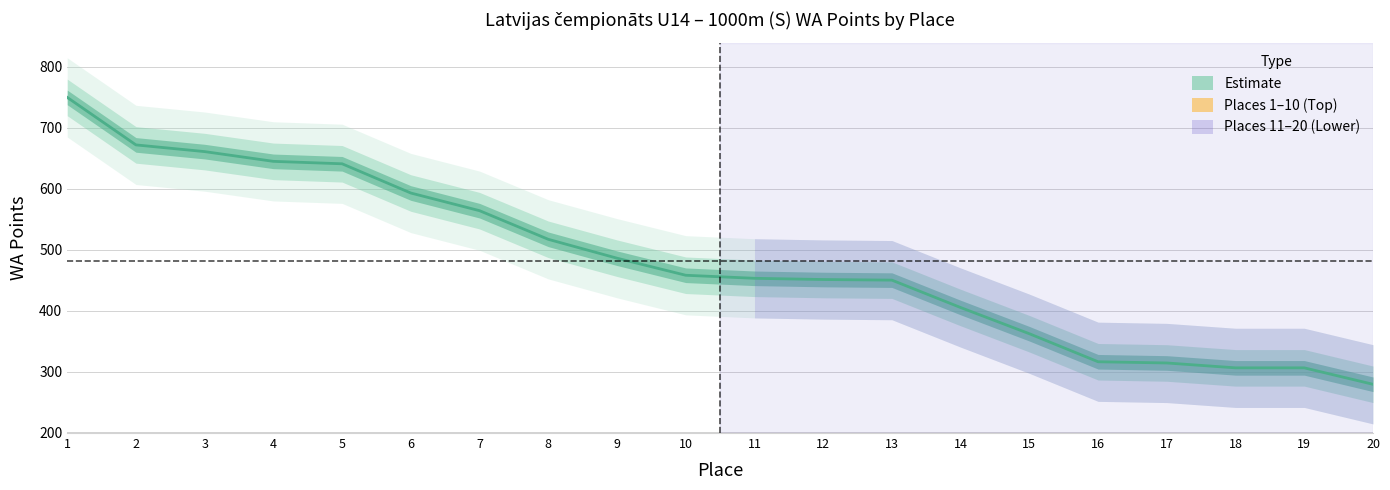

What is the maximum value shown in the chart?

750